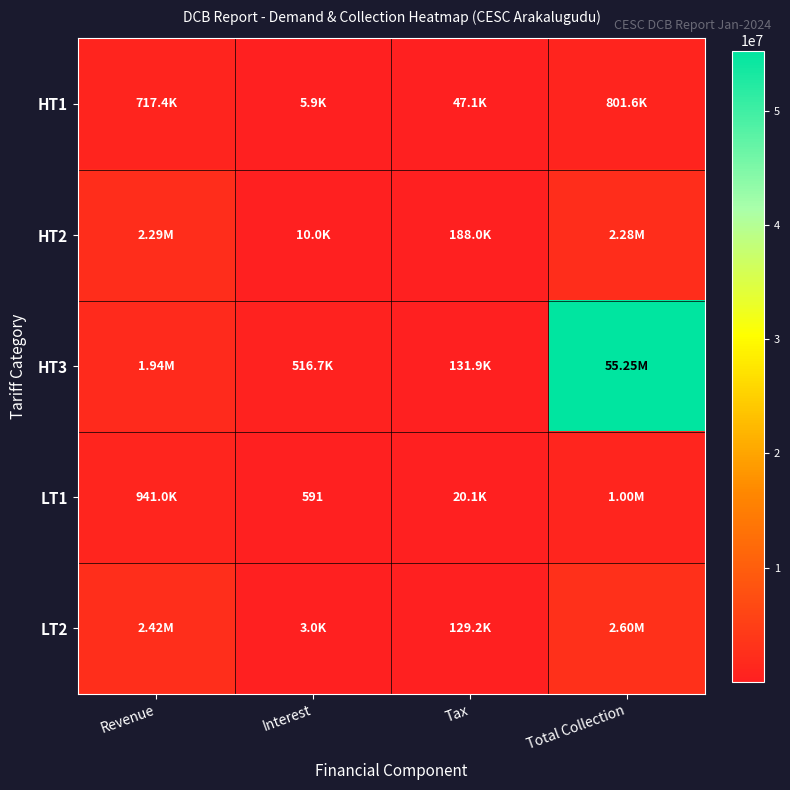

Is it true that LT1 equals 13140.4 at Tax?

False